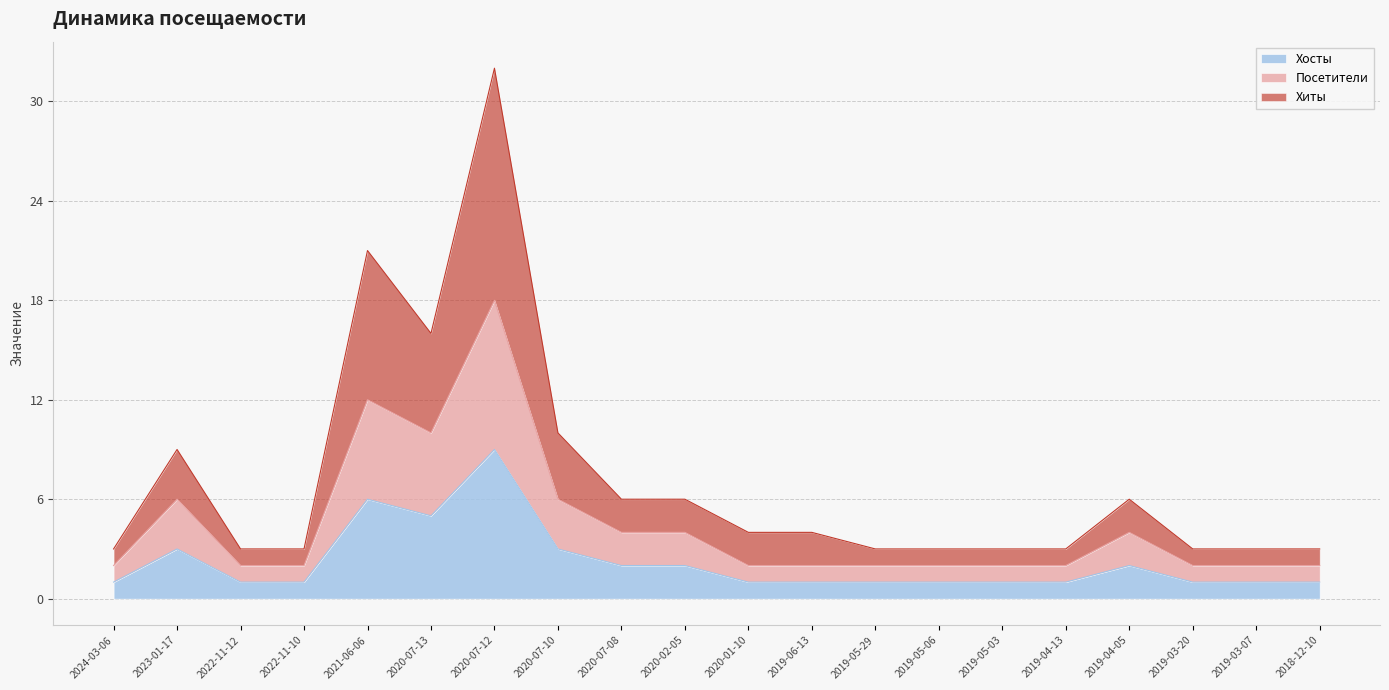

What is the maximum value shown in the chart?

32